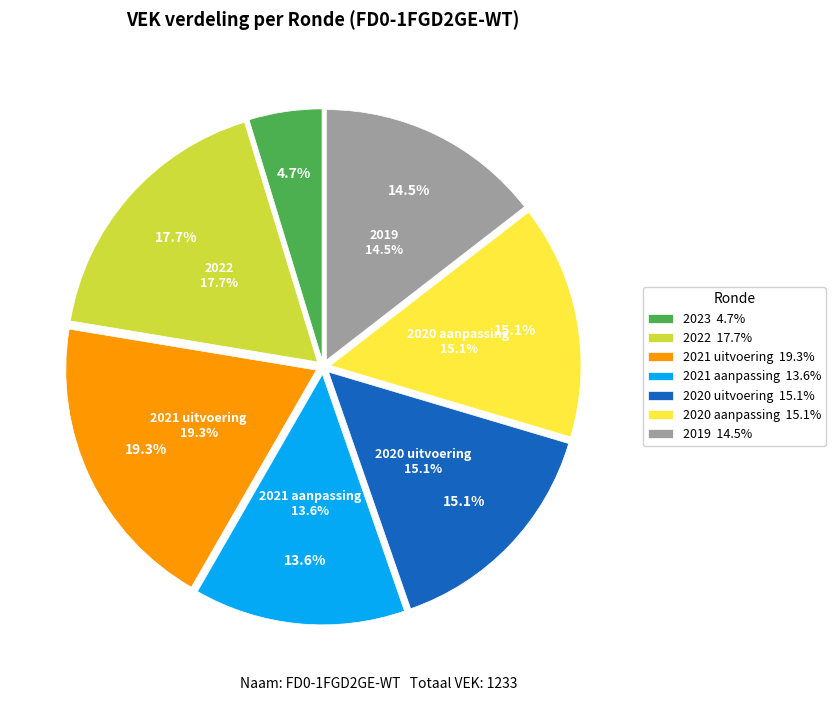

True or false: 2019 accounts for 26% of the total.

False